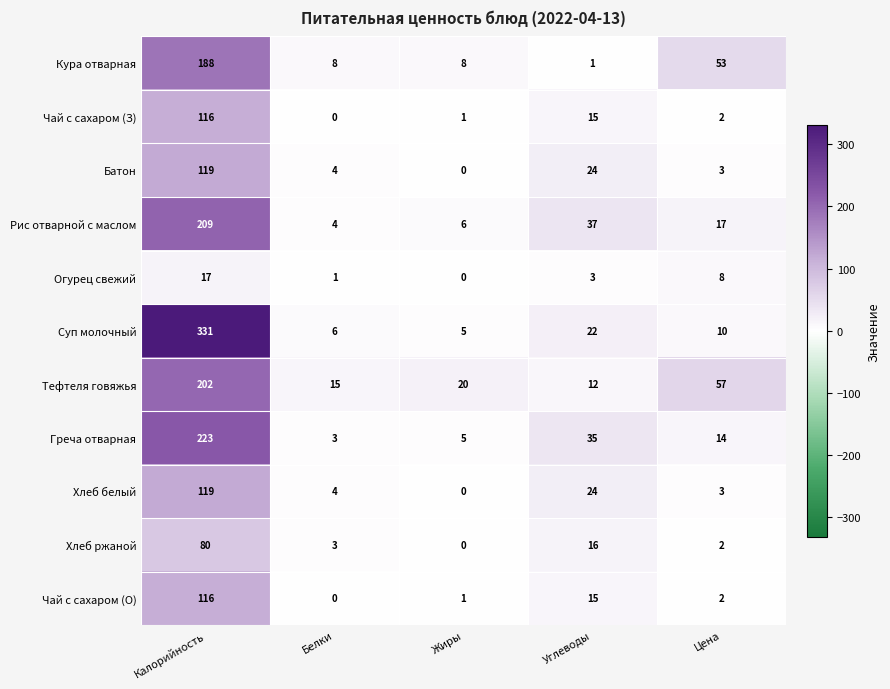

Which series has the largest range (max minus min)?

Суп молочный